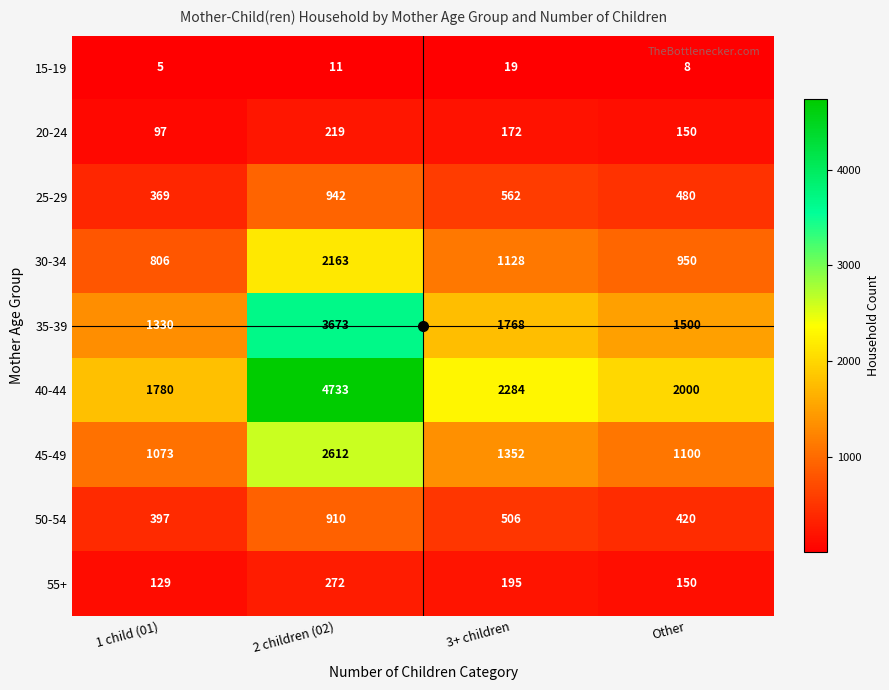

Where is 30-34 nearest to the value 1484?

3+ children